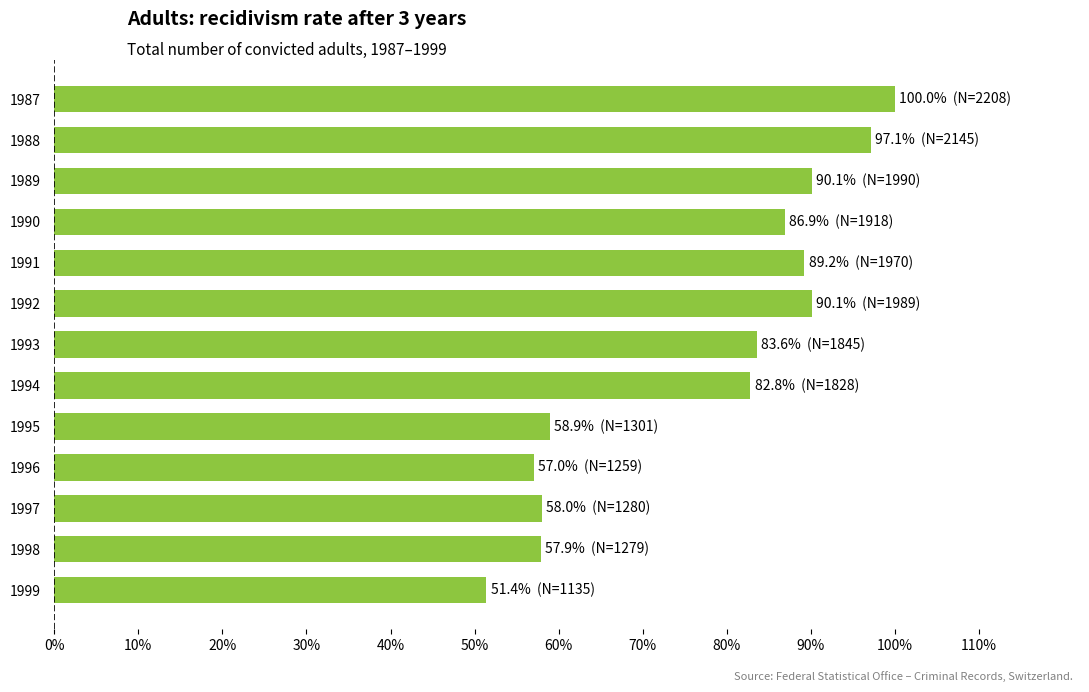

Between 1988 and 1996, which is larger?

1988